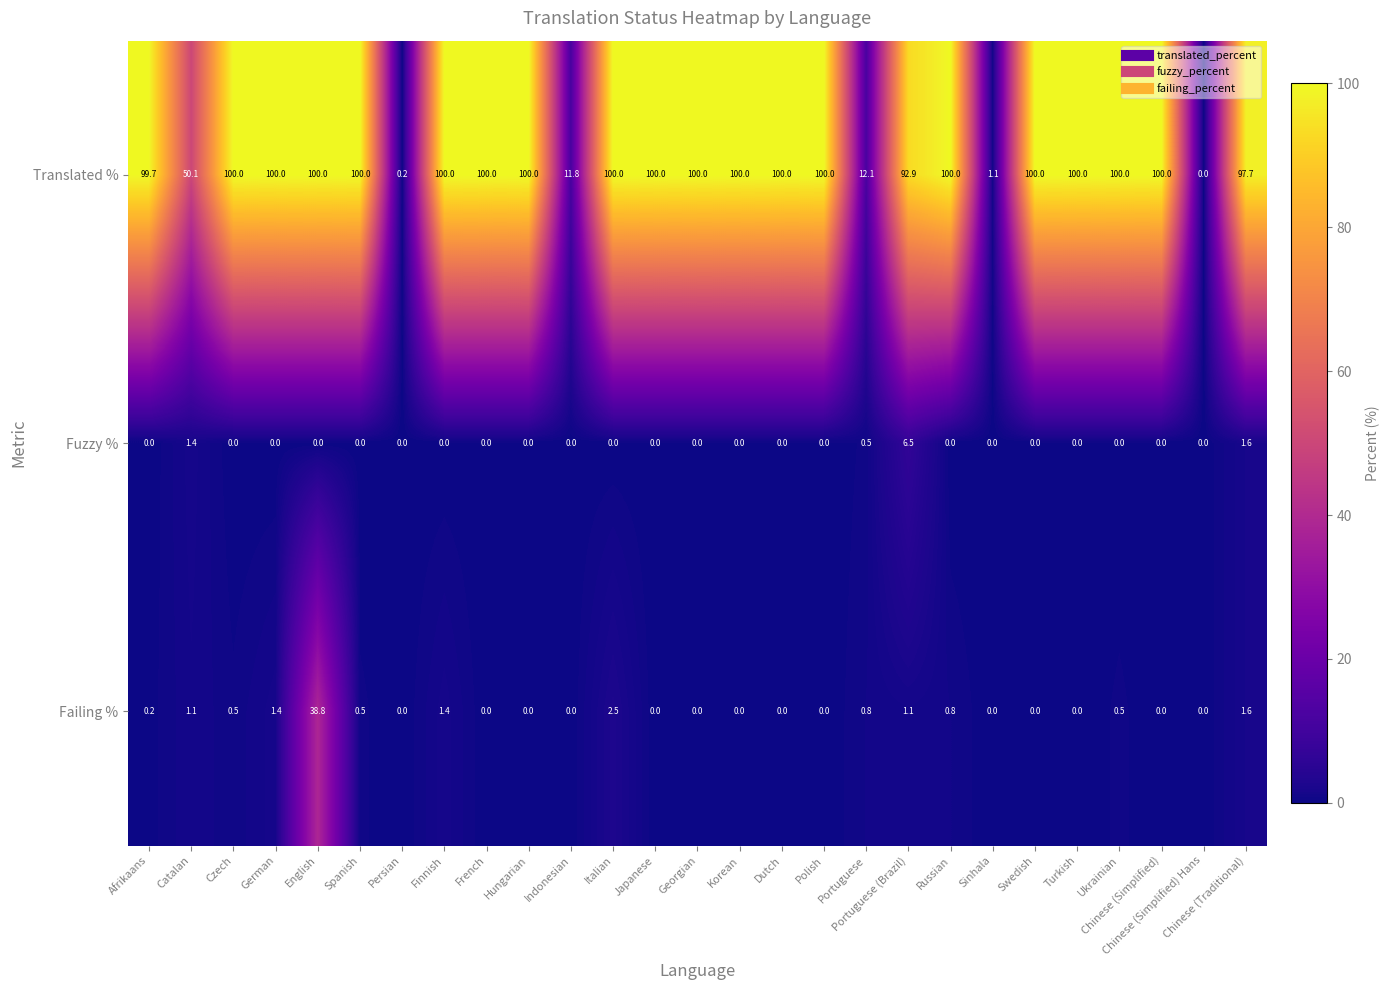

True or false: Translated % has a value of 36.5 at Portuguese (Brazil).

False